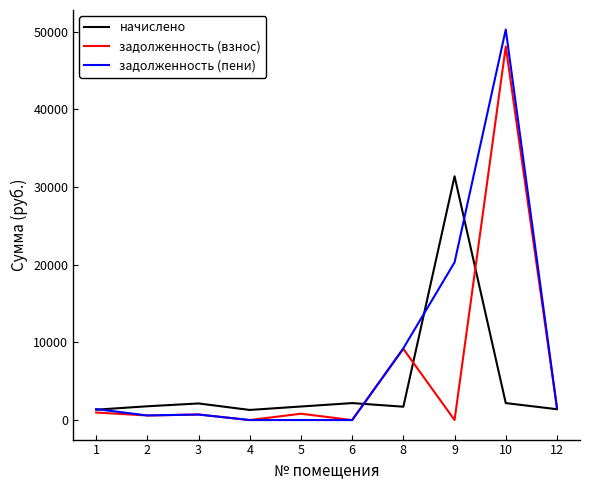

At which label is задолженность (взнос) closest to 24052?

8